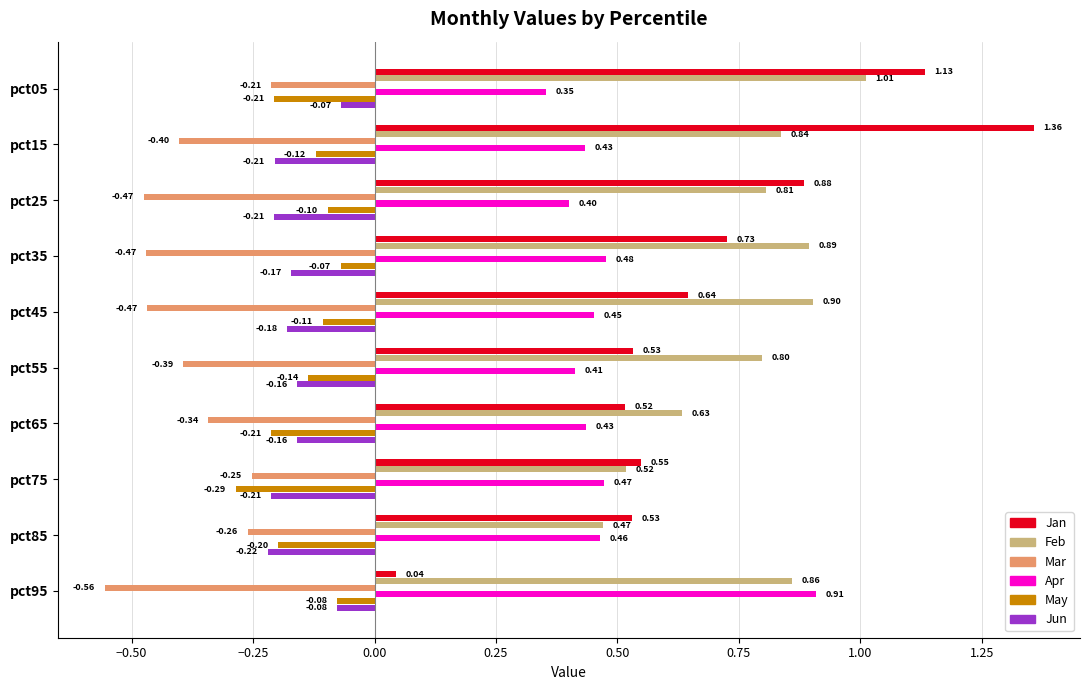

What is the spread (max minus min) of values at pct55?

1.2